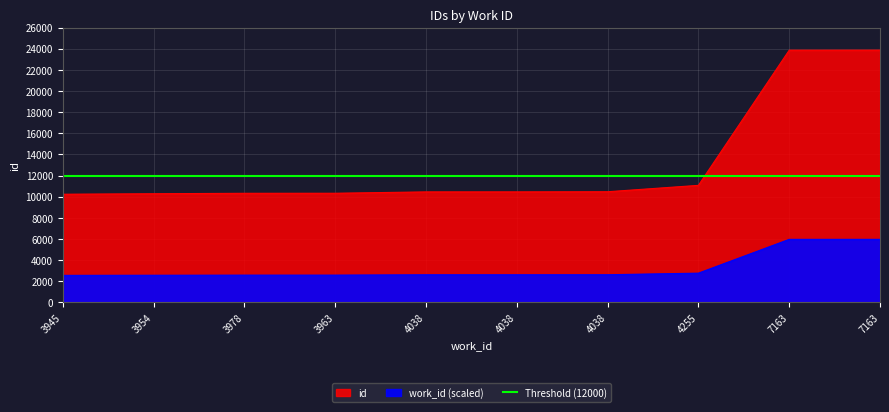

Reading right to left, what are all the values shown in this chart?

23863	23860	11074	10470	10457	10455	10327	10322	10281	10234